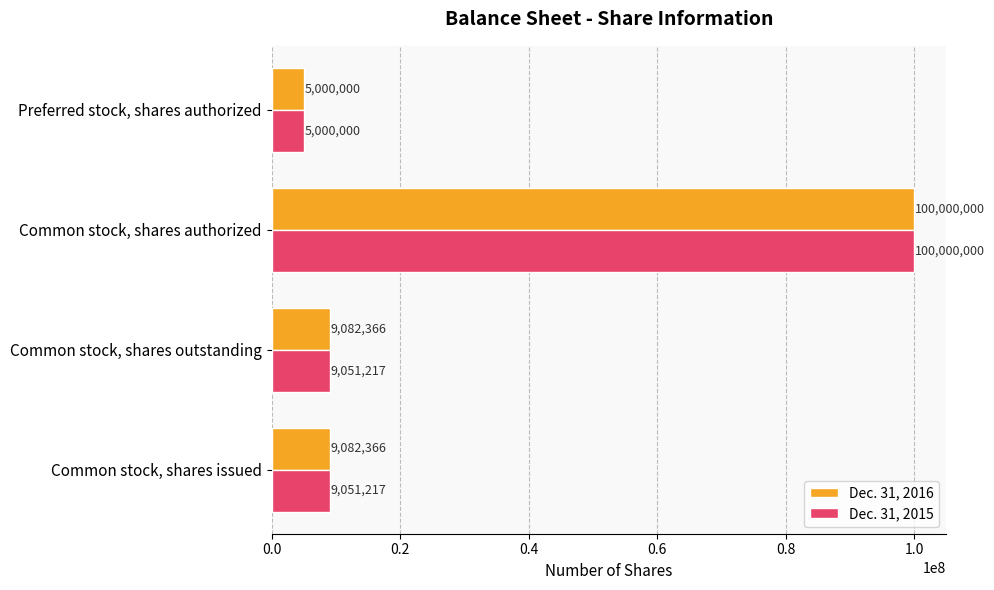

List the series in order of their overall mean, lowest first.

Dec. 31, 2015, Dec. 31, 2016